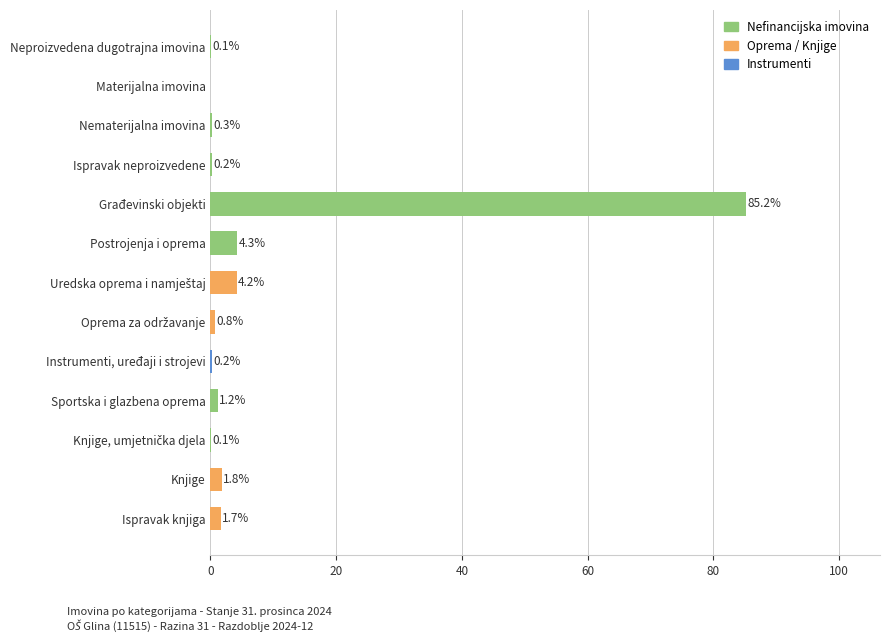

What is the average value?

7.7